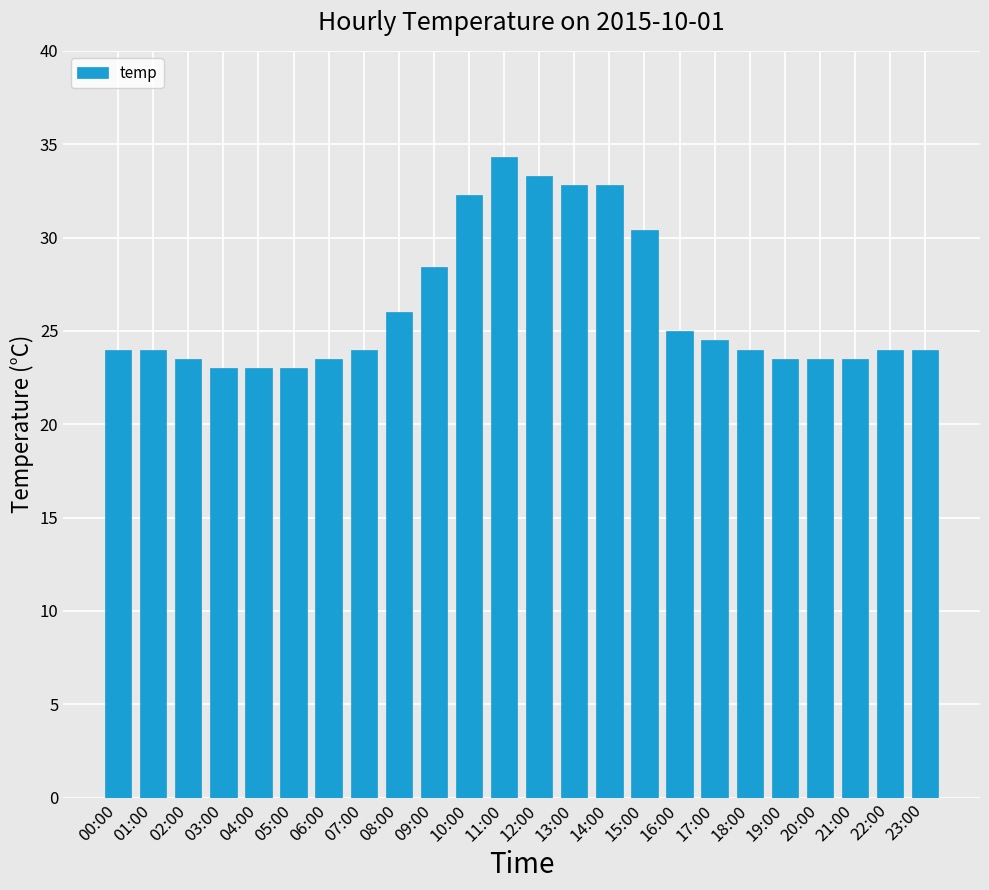

What is the ratio of the value at 22:00 to the value at 13:00?

0.7